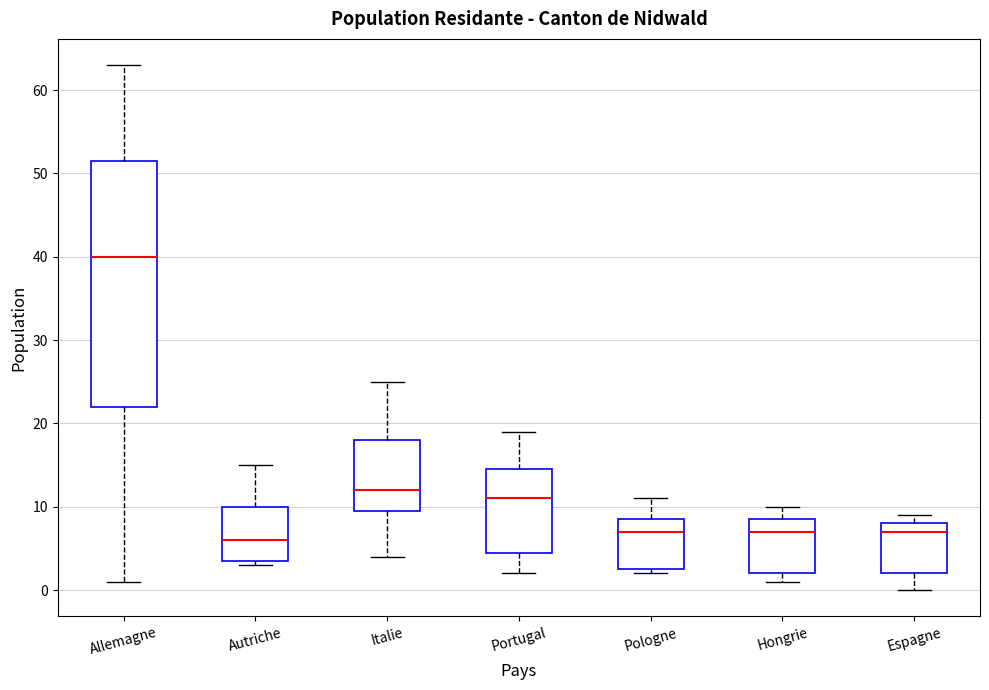

Which box is the tallest, from its lower edge to its upper edge?

Allemagne